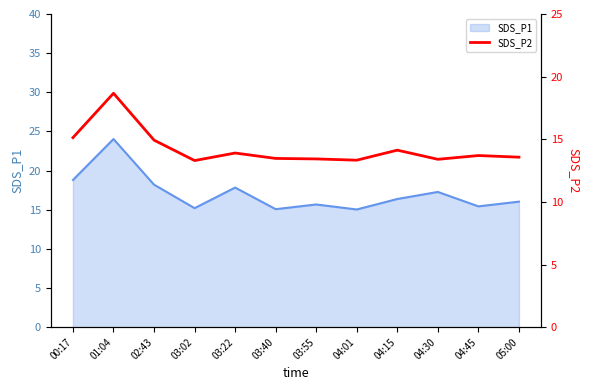

What is the change in value from 02:43 to 04:01?

-1.6